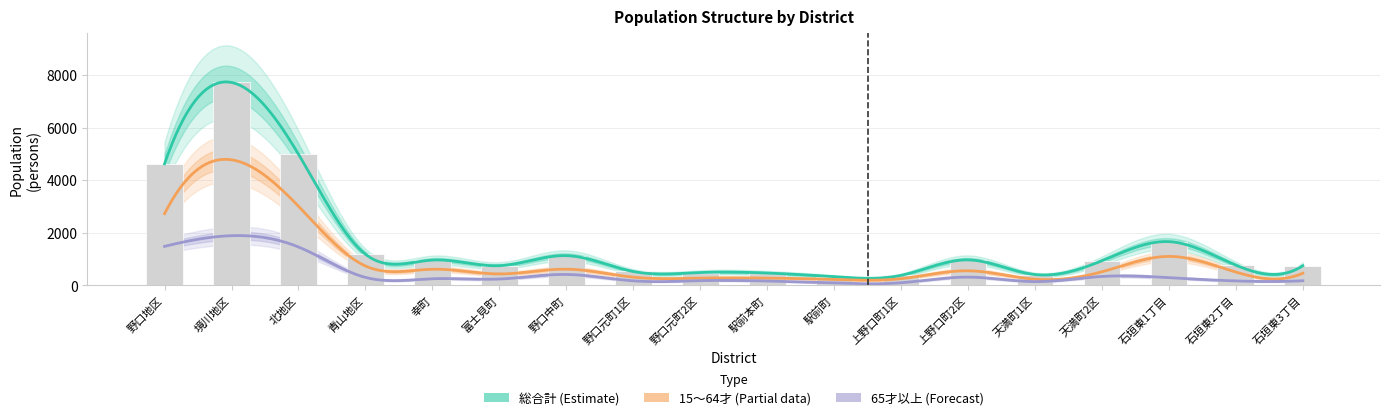

What is the minimum value for 総合計?

325